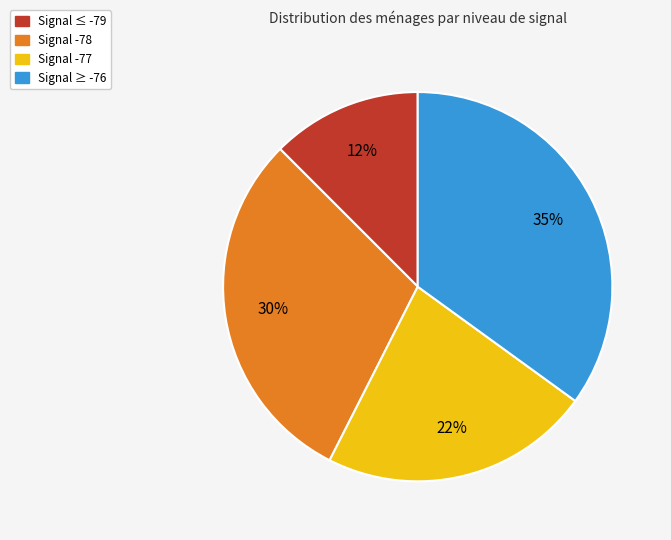

To the nearest percent, what is the average slice percentage?

25%